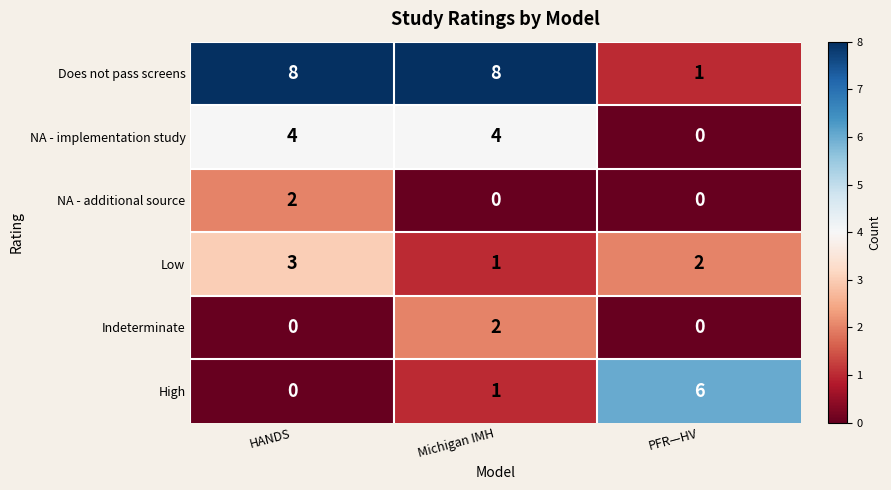

Reading right to left, extract all data points from this chart.

Does not pass screens: 1	8	8
NA - implementation study: 0	4	4
NA - additional source: 0	0	2
Low: 2	1	3
Indeterminate: 0	2	0
High: 6	1	0